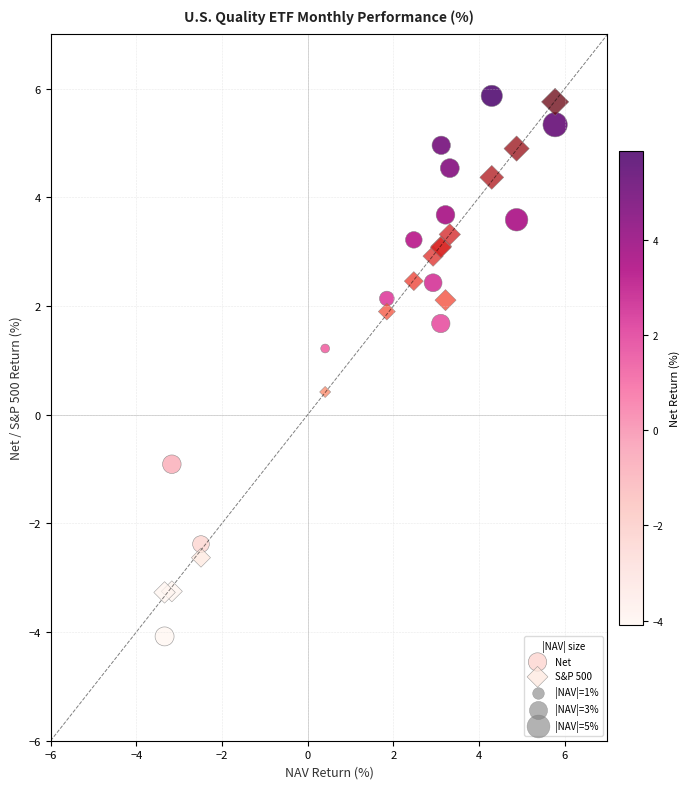

Which series contains the highest Y value?

Net